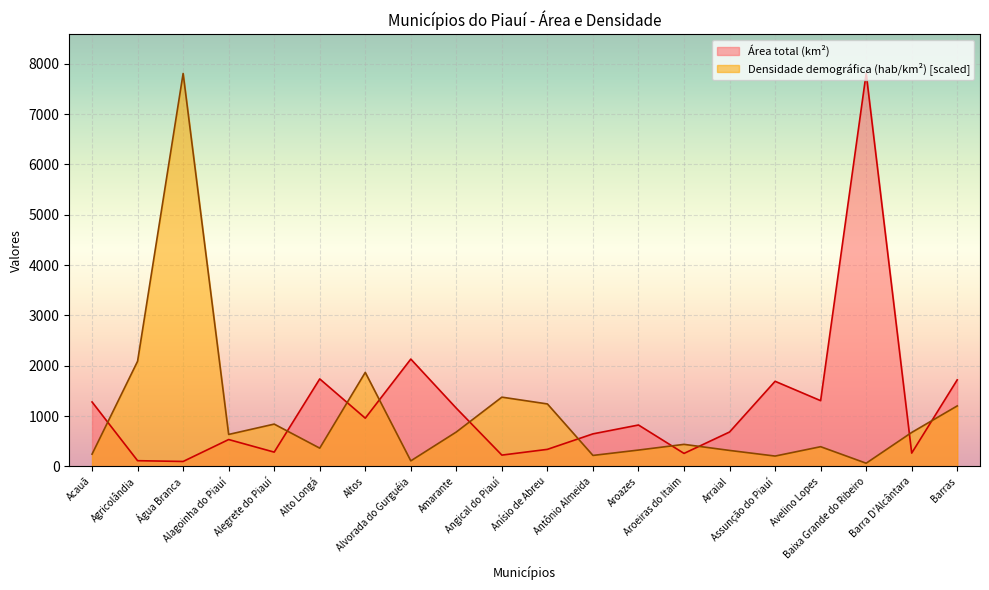

Rank the series at Angical do Piauí from lowest to highest value.

Área total (km²), Densidade demográfica (hab/km²) [scaled]